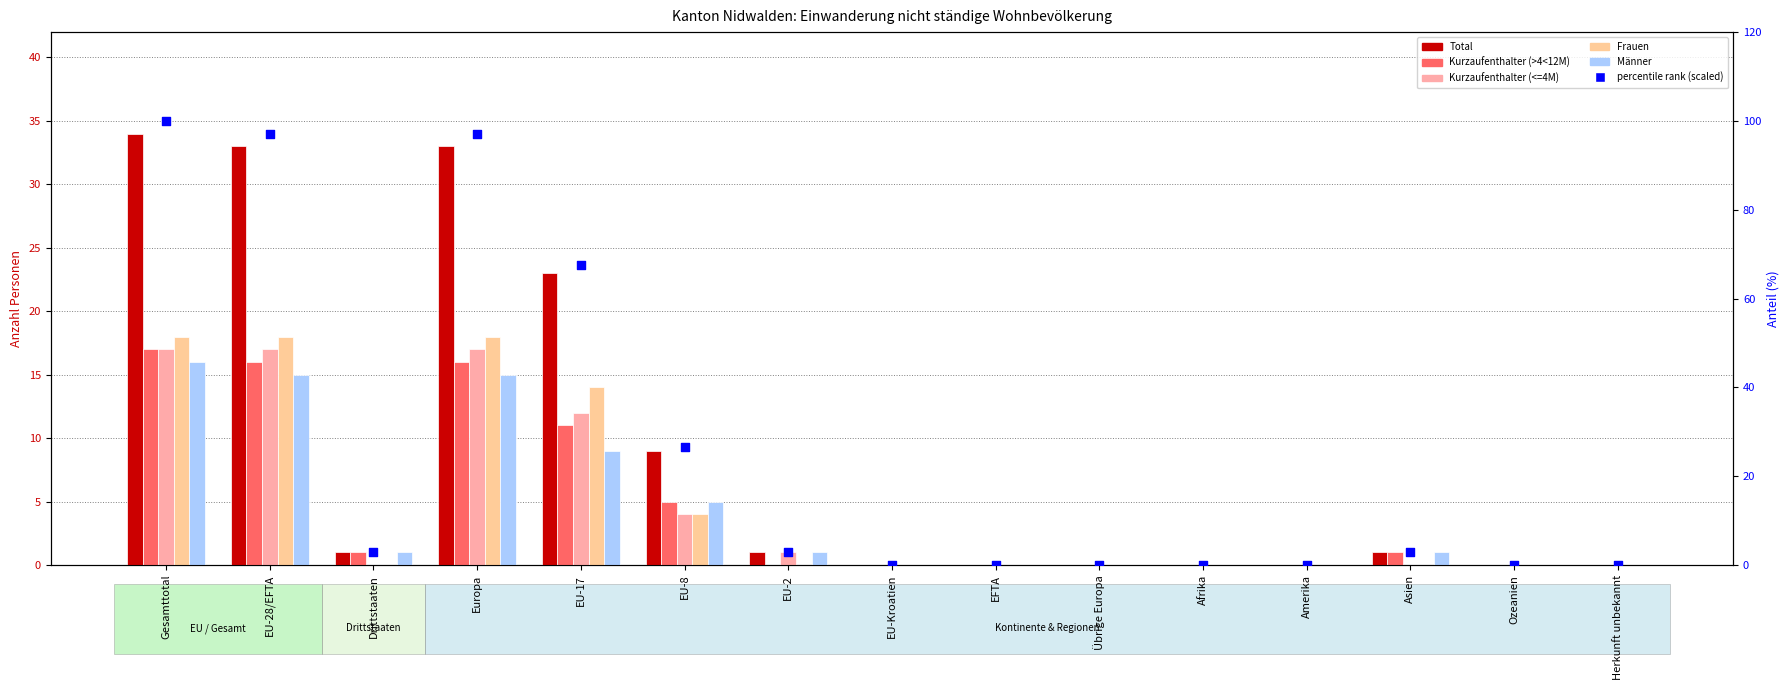

Which series has the largest Y range (max minus min)?

percentile rank (scaled)